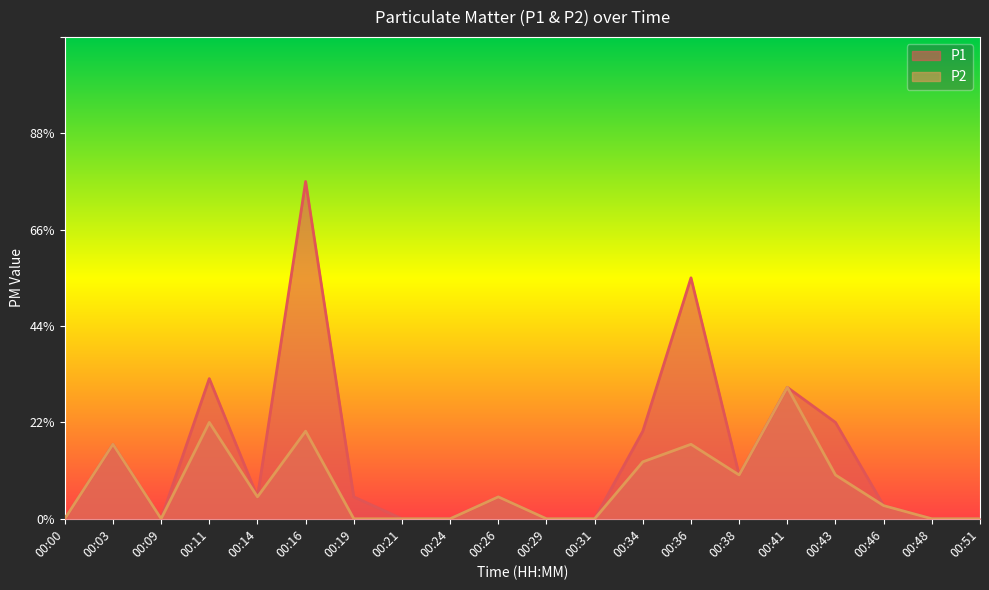

What is the difference between the P1 values at 00:16 and 00:43?

0.6